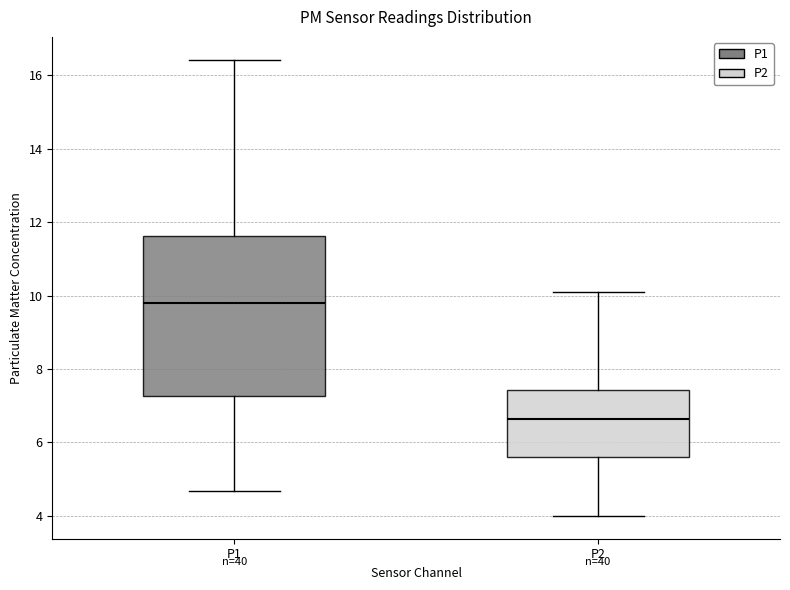

Reading left to right, read every box against the y-axis: the position of its median line, the range the box covers, and the ends of its whiskers. The values are not printed on the chart, so give them approximately, as read against the axis.

P1: median 9.8, box 7.2 to 11.6, whiskers 4.6 to 16.4
P2: median 6.6, box 5.6 to 7.4, whiskers 4.0 to 10.2